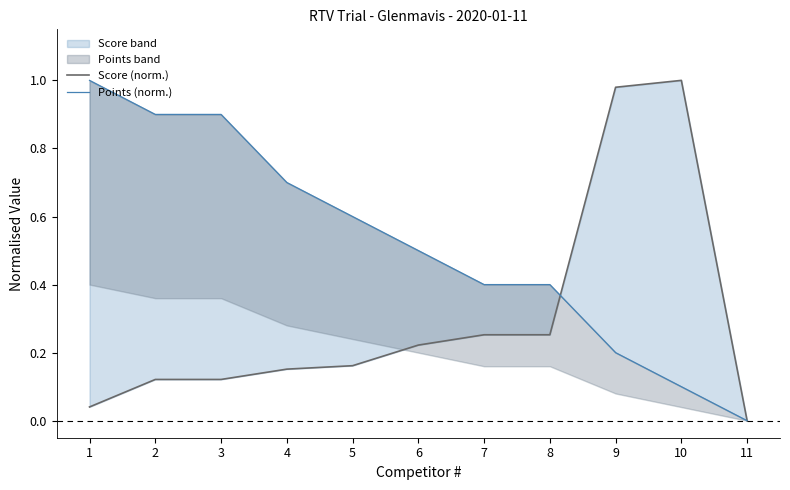

Reading left to right, transcribe all the data shown in this chart.

Score (norm.): 1=0.0	2=0.1	3=0.1	4=0.2	5=0.2	6=0.2	7=0.3	8=0.3	9=1.0	10=1.0	11=0.0
Points (norm.): 1=1.0	2=0.9	3=0.9	4=0.7	5=0.6	6=0.5	7=0.4	8=0.4	9=0.2	10=0.1	11=0.0